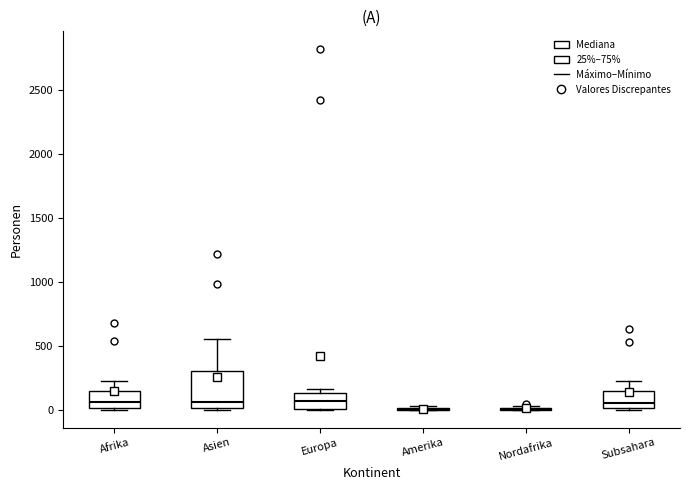

Reading left to right, transcribe this box plot: for each box, give where its median line is, the range the box spans, and where its two whiskers end, as read against the y-axis. The values are not printed on the chart, so give them approximately, as read against the axis.

Afrika: median 50, box 0 to 150, whiskers 0 to 250
Asien: median 50, box 0 to 300, whiskers 0 (just below the box's lower edge) to 550
Europa: median 50, box 0 to 150, whiskers 0 to 150 (just above the box's upper edge)
Amerika: box collapsed to a line at 0, whiskers 0 to 50
Nordafrika: box collapsed to a line at 0, whiskers 0 to 50
Subsahara: median 50, box 0 to 150, whiskers 0 to 250